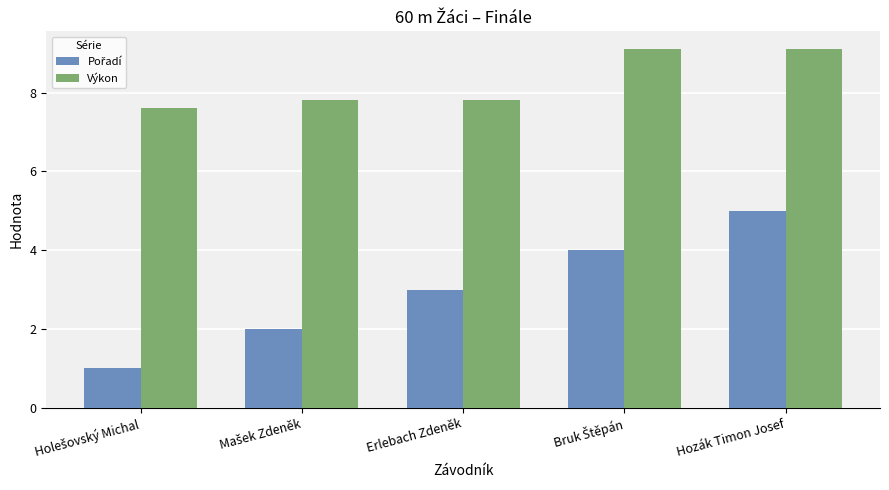

What position from the right is Hozák Timon Josef?

1